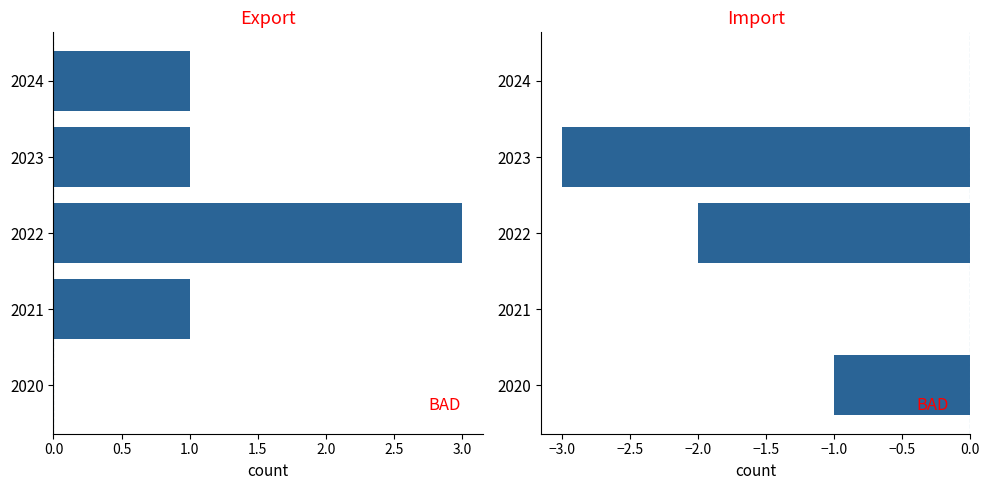

How many values in the Import series exceed -1?

2